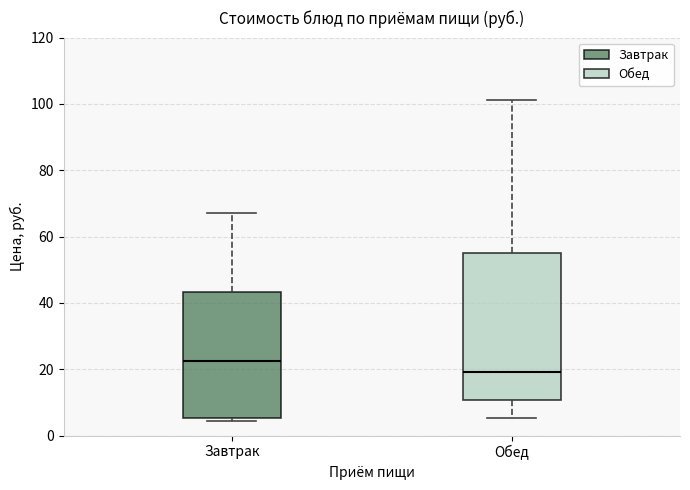

Where does the upper whisker of the box for Завтрак end on the y-axis? The values are not printed on the chart, so give them approximately, as read against the axis.

68